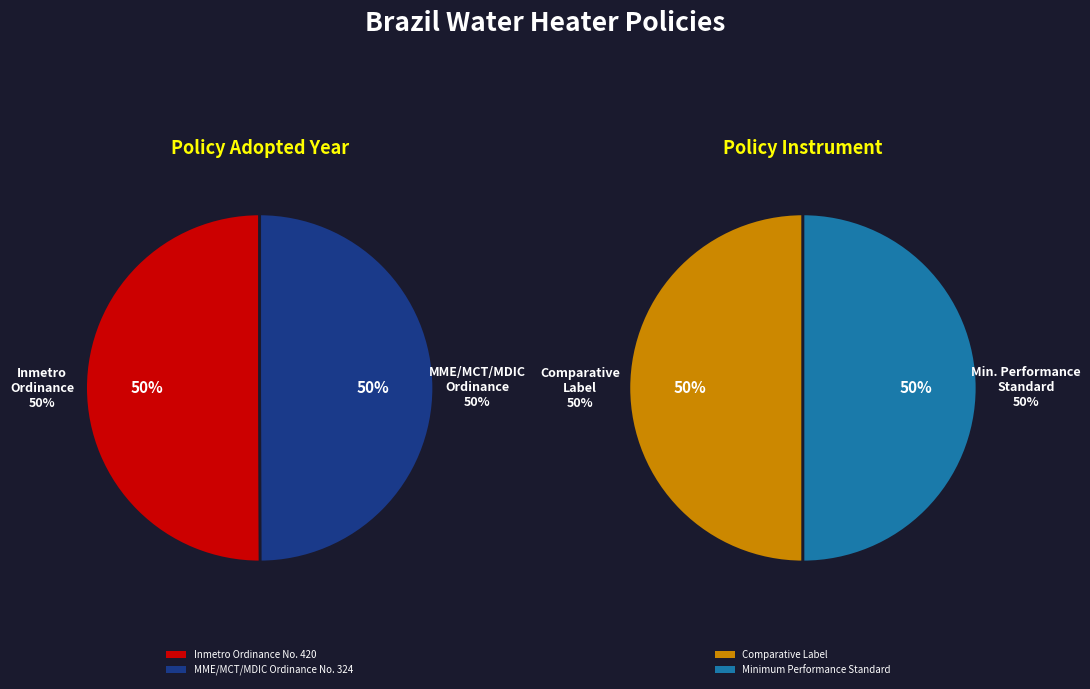

What percentage is NOT represented by MME/MCT/MDIC Ordinance No. 324?

50.0%